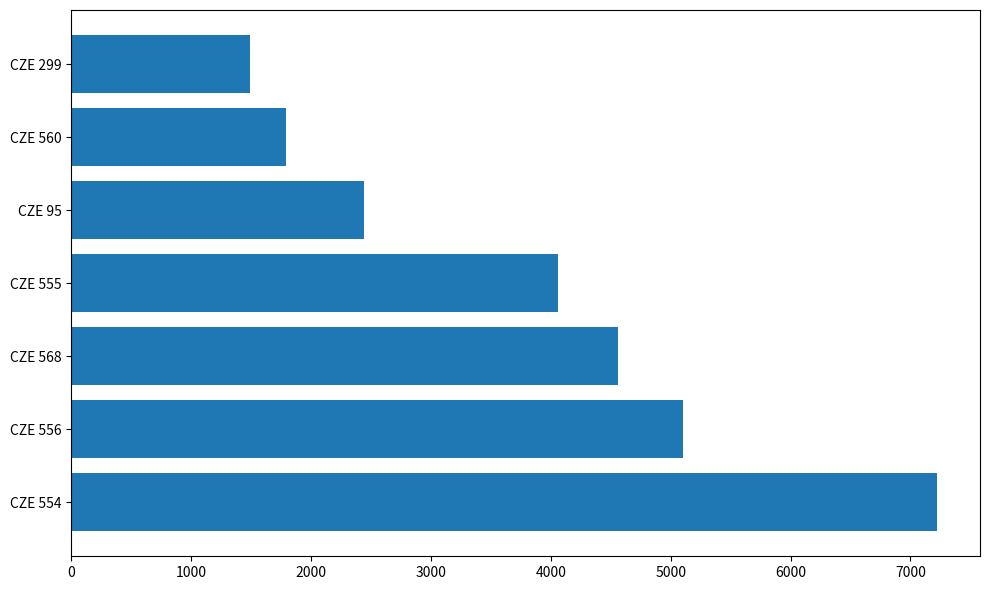

Between CZE 554 and CZE 568, which is larger?

CZE 554